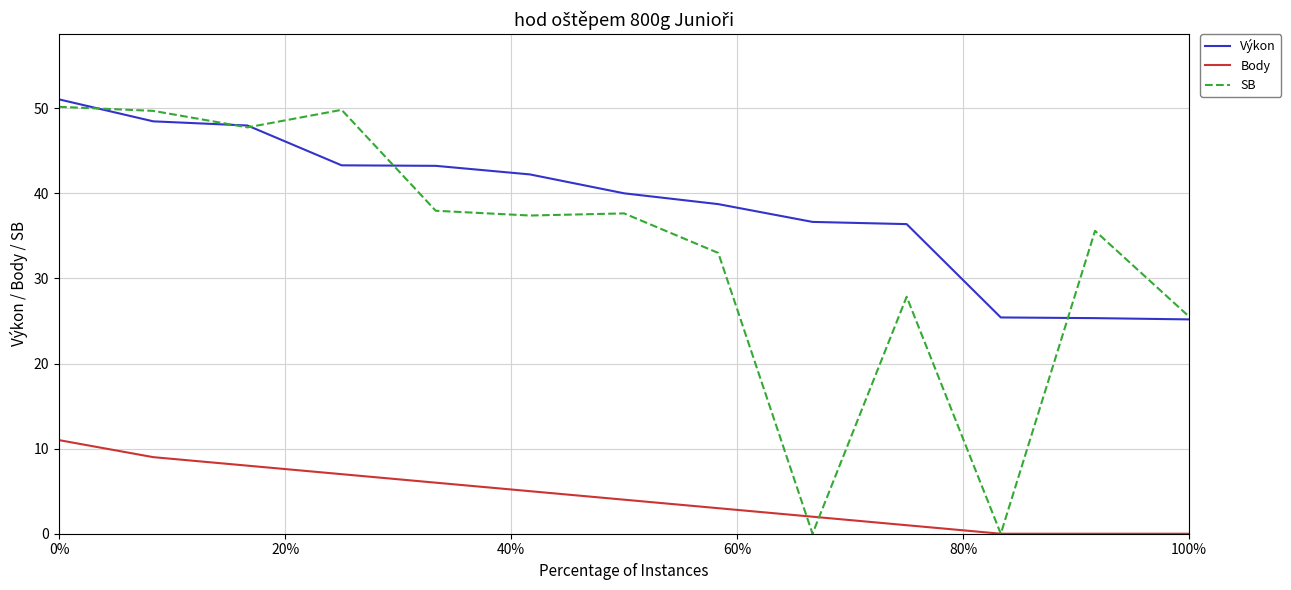

Count the number of data series in this chart.

3